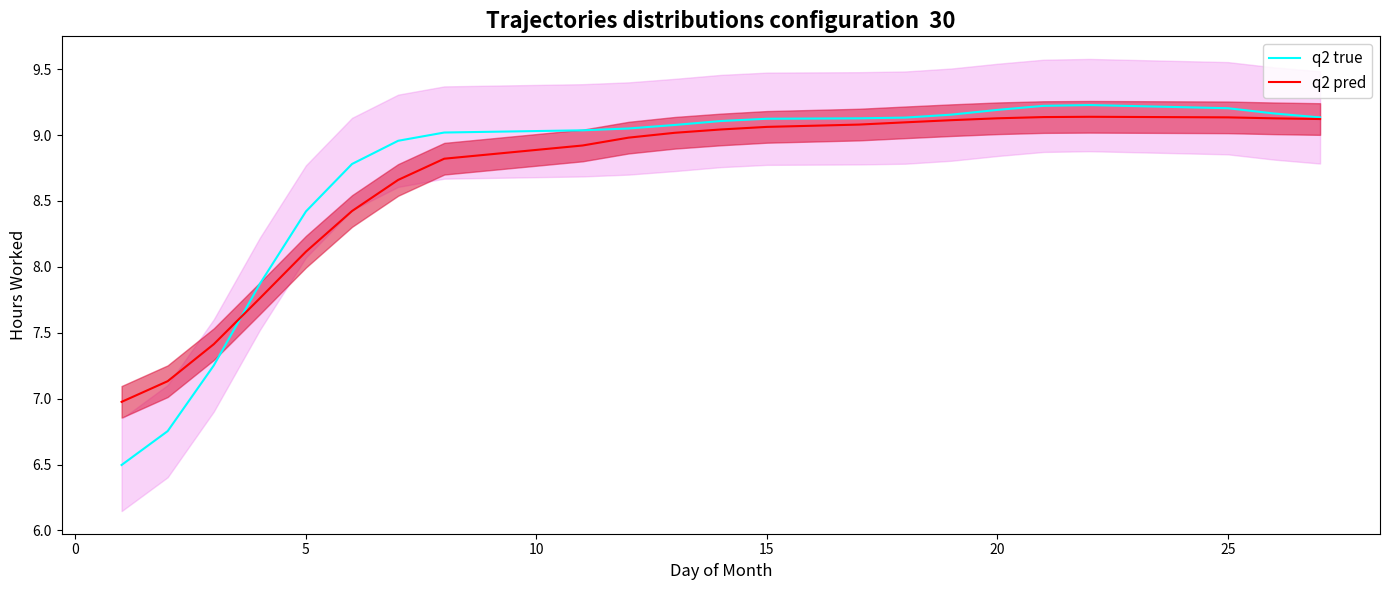

At which label is q2 pred closest to 8?

5